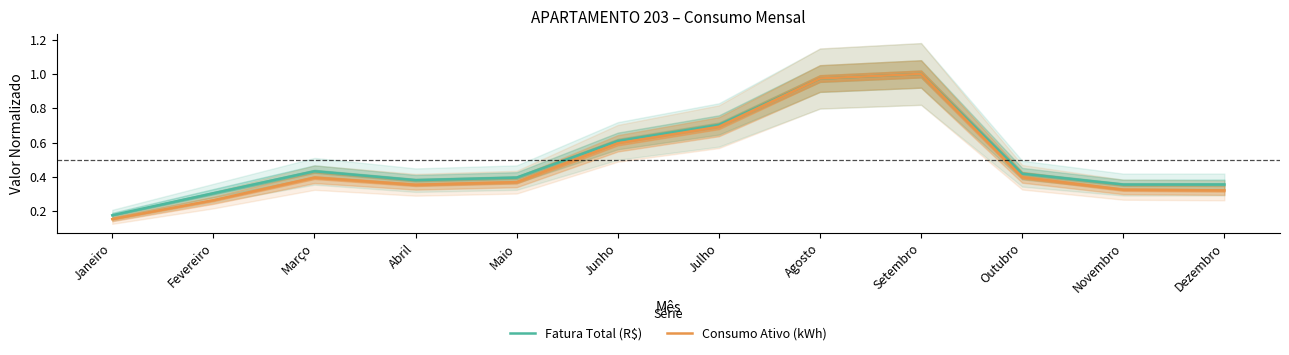

What is the total value across all series at Janeiro?

0.3